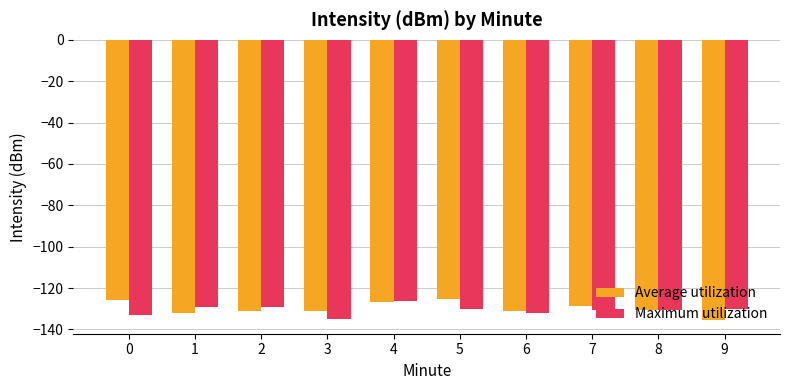

At 0, list the series in order from largest to smallest.

Average utilization, Maximum utilization